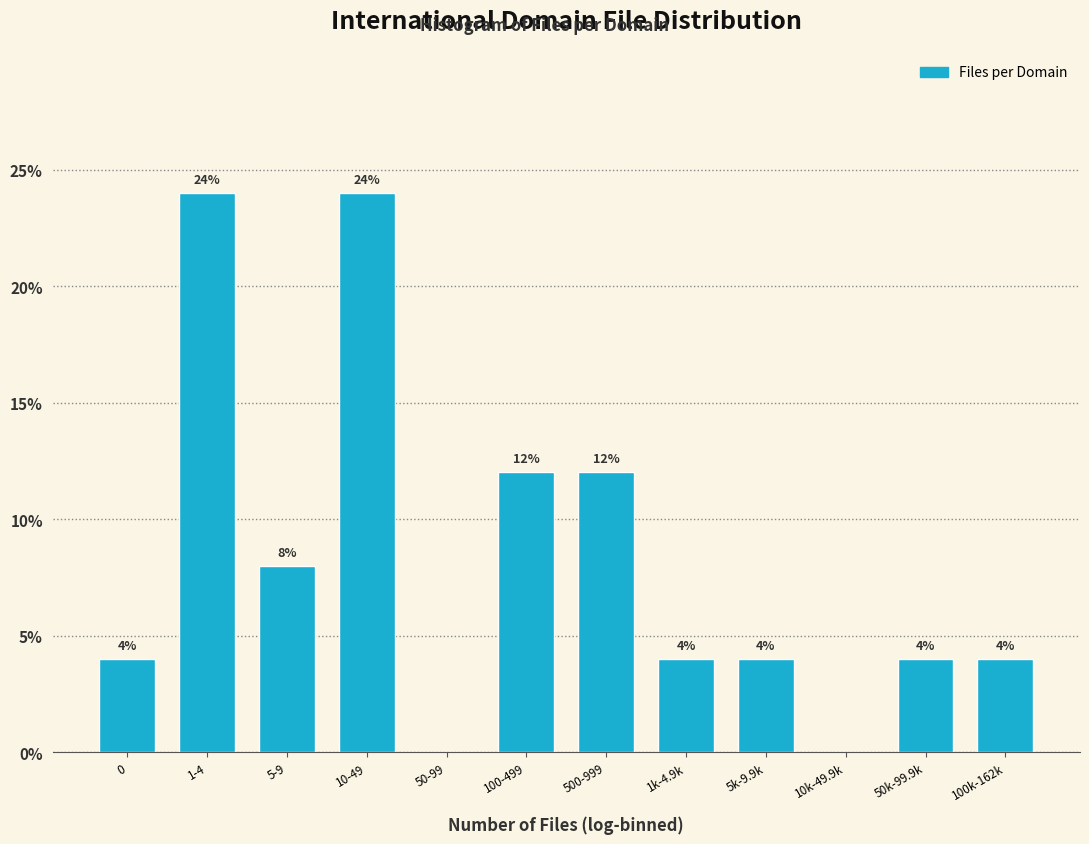

Reading left to right, extract all data points from this chart.

0=4	1-4=24	5-9=8	10-49=24	50-99=0	100-499=12	500-999=12	1k-4.9k=4	5k-9.9k=4	10k-49.9k=0	50k-99.9k=4	100k-162k=4